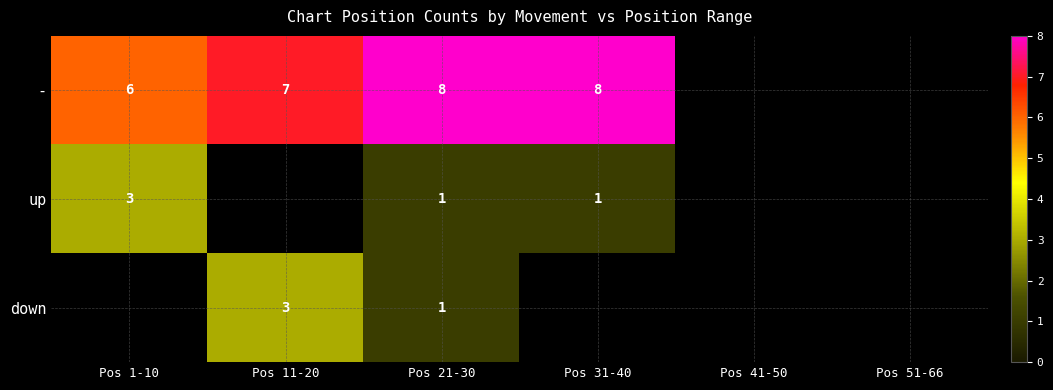

The value of - at Pos 1-10 is 6. True or false?

True